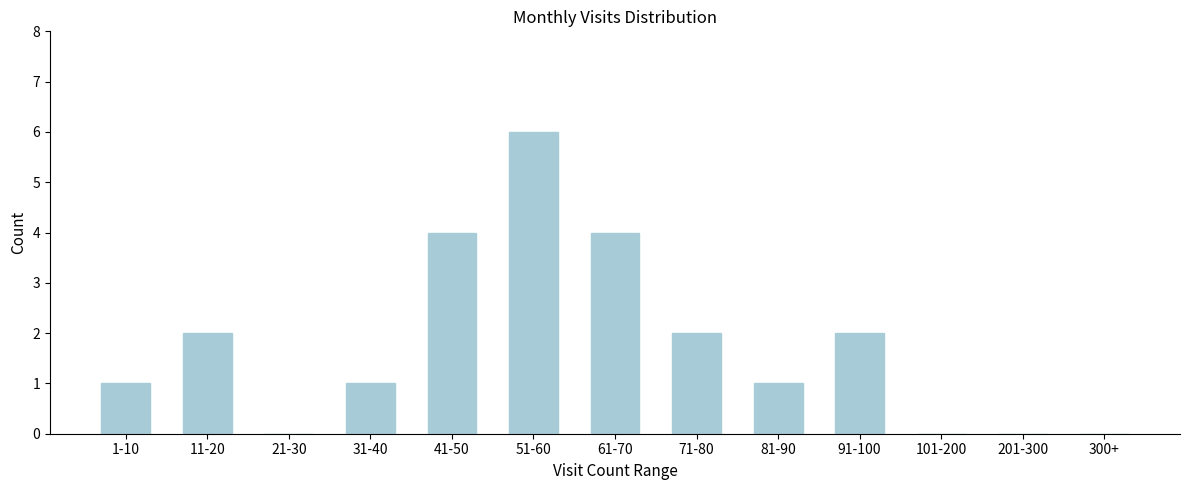

Reading left to right, what are all the values shown in this chart?

1-10=1	11-20=2	21-30=0	31-40=1	41-50=4	51-60=6	61-70=4	71-80=2	81-90=1	91-100=2	101-200=0	201-300=0	300+=0